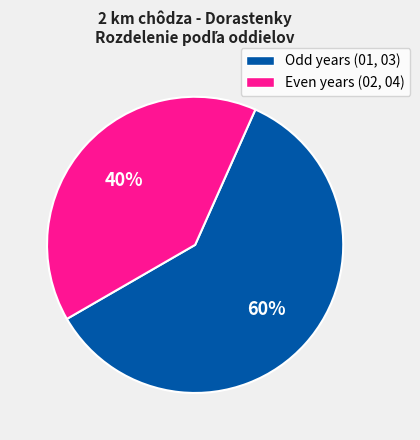

Count the number of slices in the pie.

2